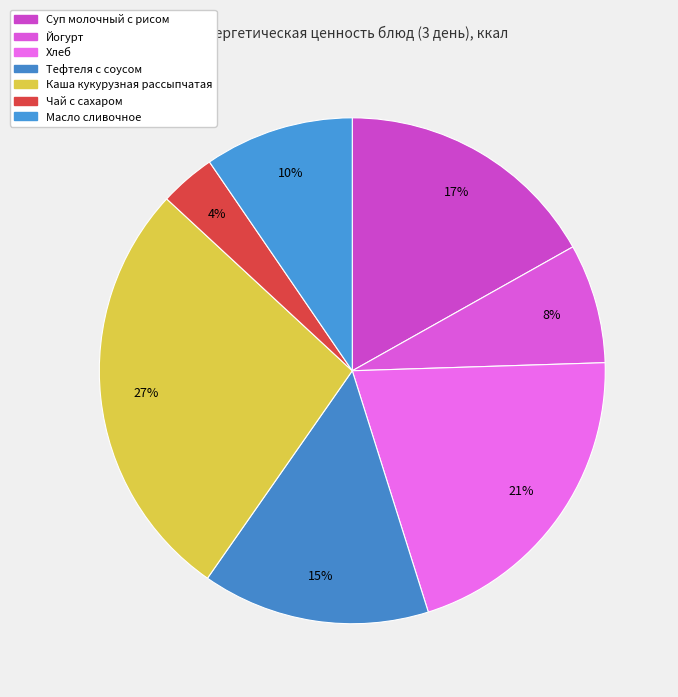

What percentage do Тефтеля с соусом and Хлеб together represent?

35.2%